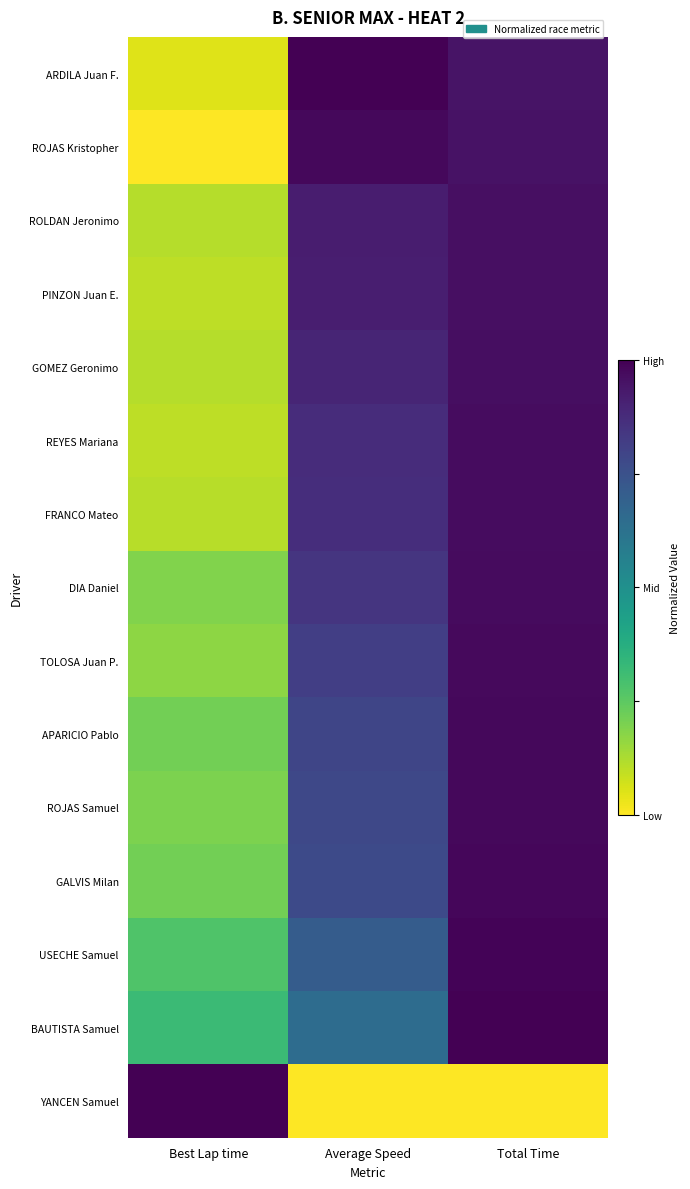

Count the number of categories in the chart.

3